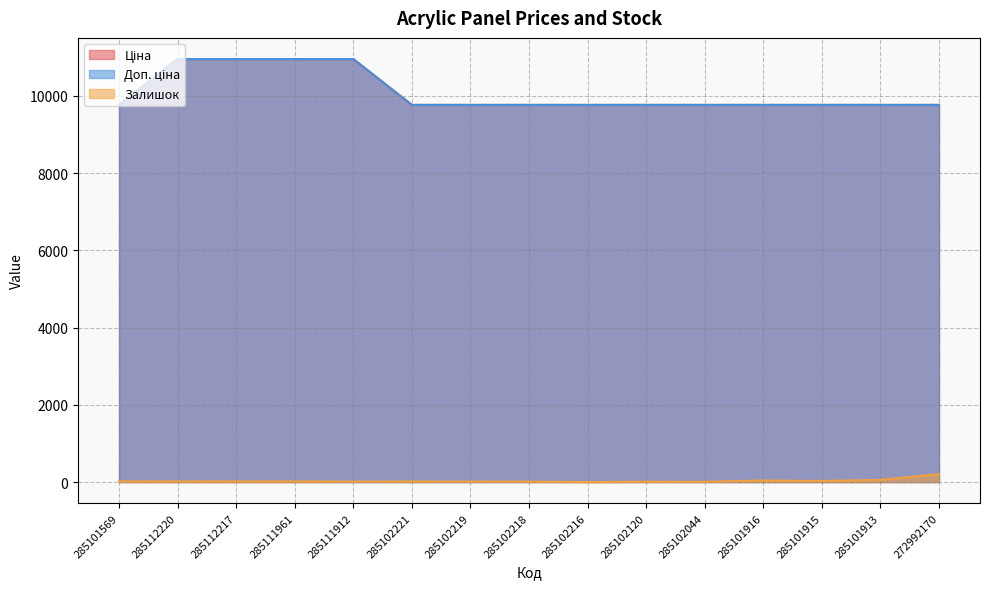

Rank the categories by Доп. ціна value from lowest to highest.

285101569, 285102221, 285102219, 285102218, 285102216, 285102120, 285102044, 285101916, 285101915, 285101913, 272992170, 285112220, 285112217, 285111961, 285111912